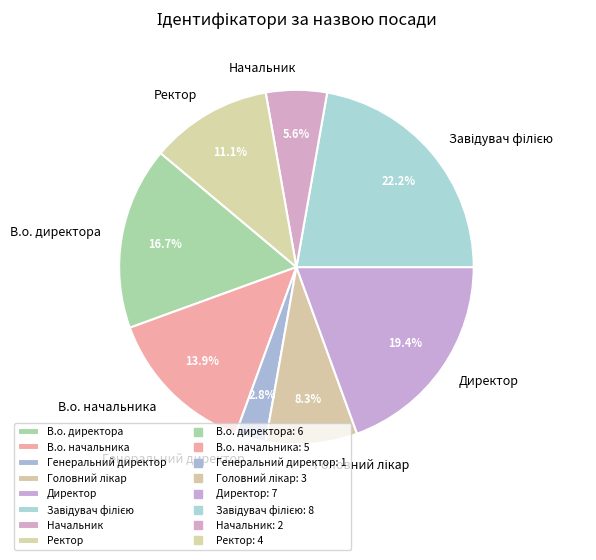

Approximately how many times larger is the value at В.о. директора compared to Ректор?

1.5